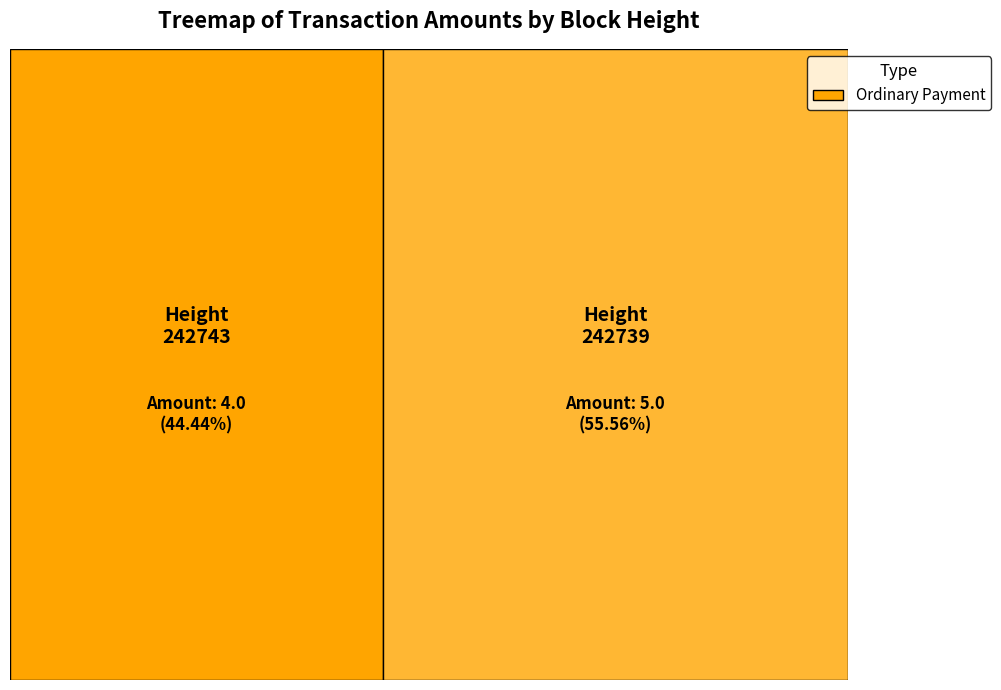

To the nearest percent, what is the difference between the 242739 and 242743 slice percentages?

11%